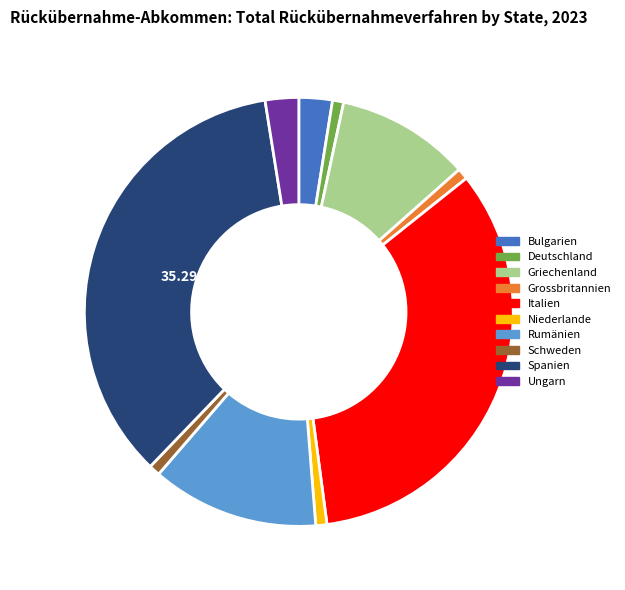

Which slice is the largest?

Spanien